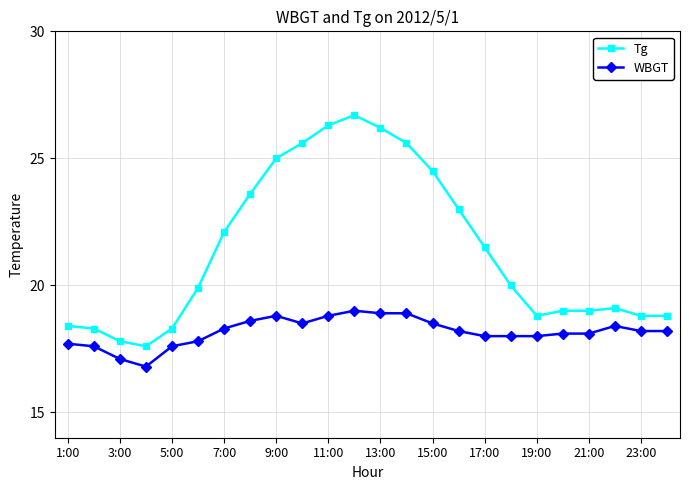

True or false: WBGT and Tg cross at least once.

False